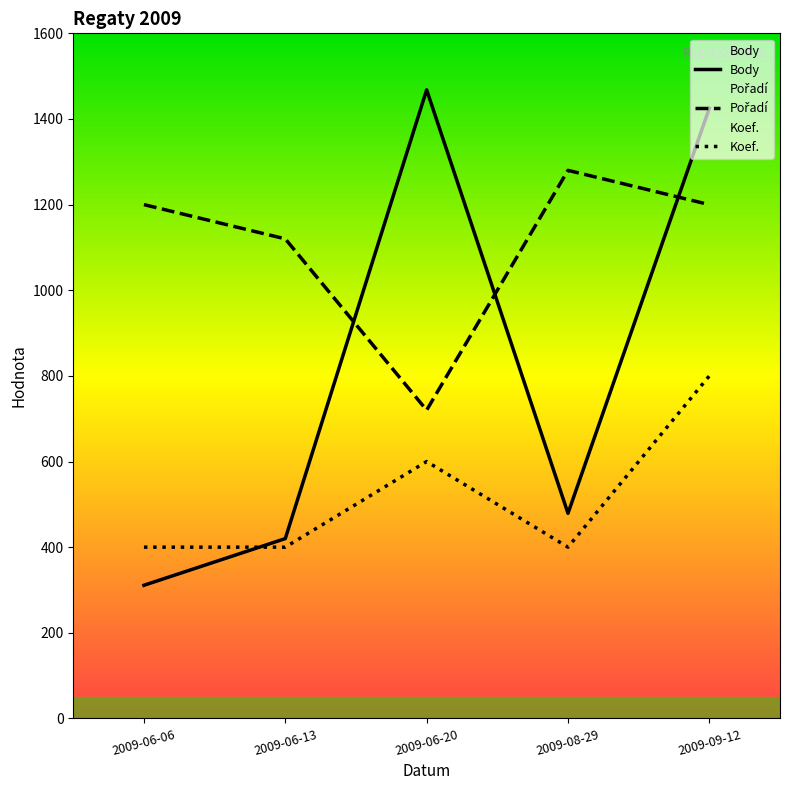

Reading right to left, list all the values displayed in this chart.

Body: 2009-09-12=1425	2009-08-29=479	2009-06-20=1468	2009-06-13=420	2009-06-06=311
Pořadí: 2009-09-12=1200	2009-08-29=1280	2009-06-20=720	2009-06-13=1120	2009-06-06=1200
Koef.: 2009-09-12=800	2009-08-29=400	2009-06-20=600	2009-06-13=400	2009-06-06=400